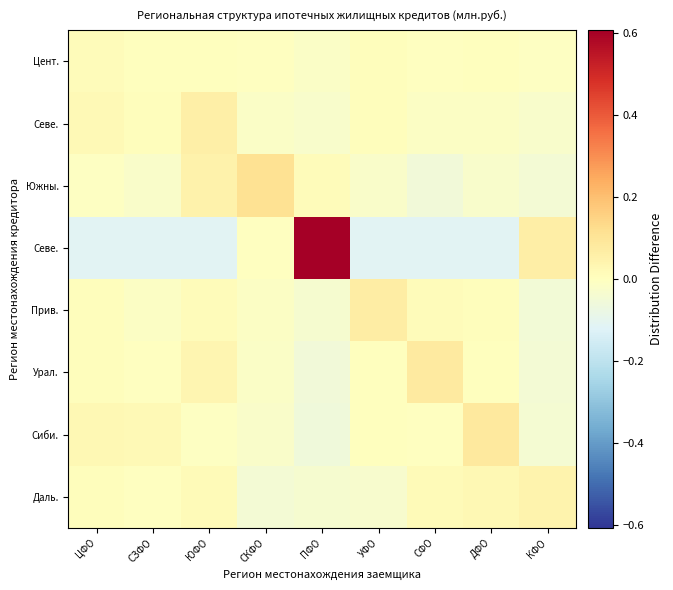

At how many categories does at least one series exceed 0?

9